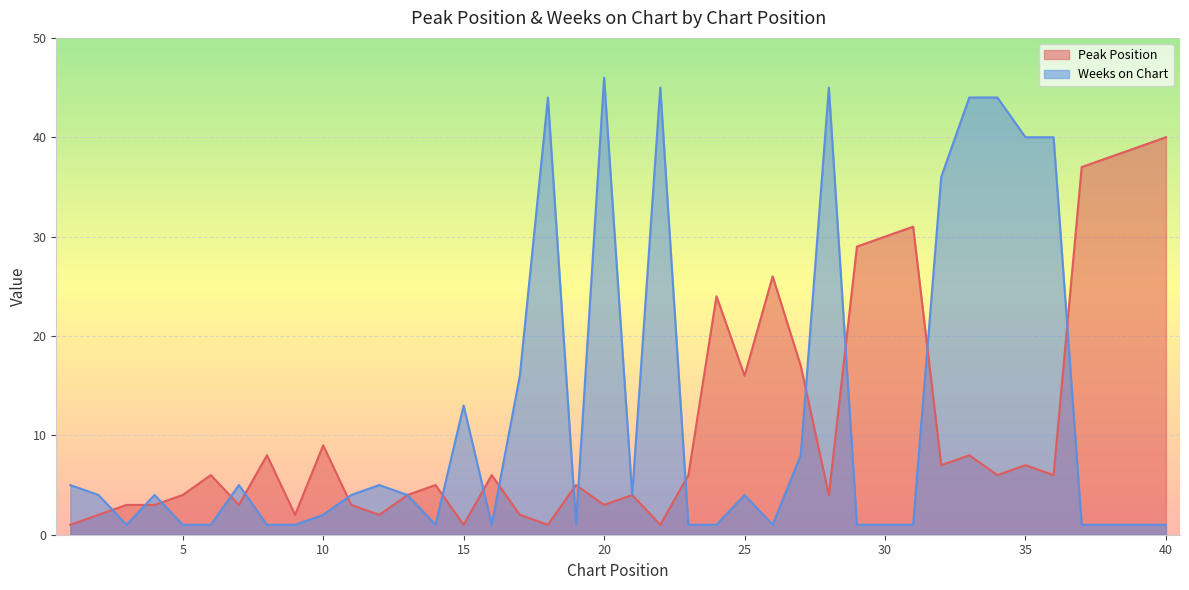

What is the sum of all Peak Position values?

449